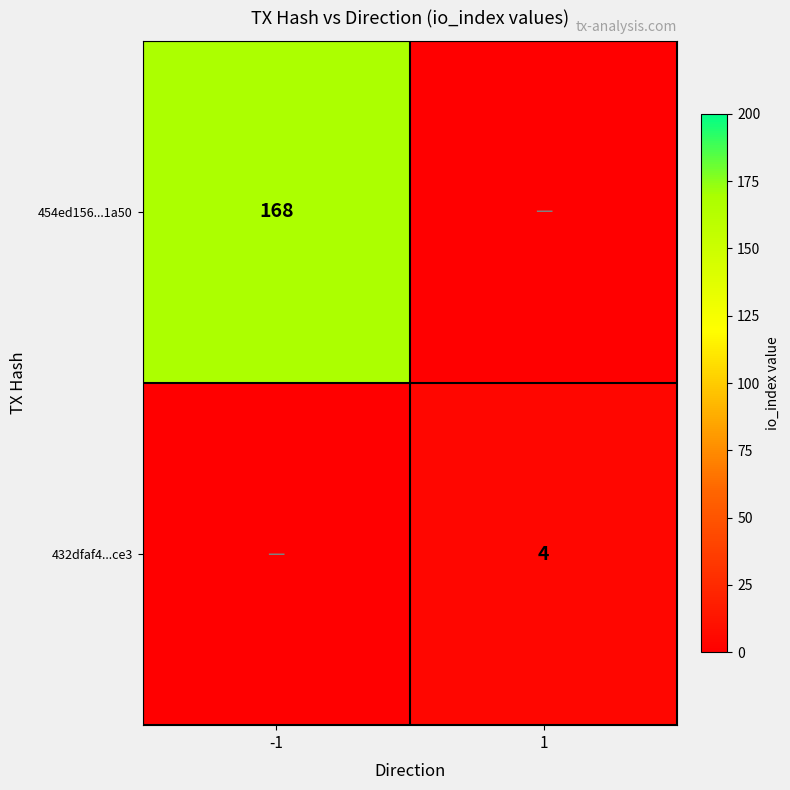

The 432dfaf4...ce3 series shows 4 at 1. True or false?

True